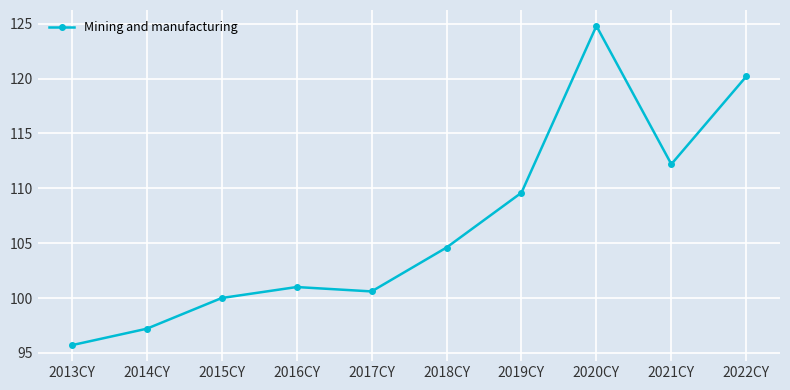

Reading left to right, transcribe all the data shown in this chart.

2013CY=95.7	2014CY=97.2	2015CY=100.0	2016CY=101.0	2017CY=100.6	2018CY=104.6	2019CY=109.6	2020CY=124.8	2021CY=112.2	2022CY=120.2